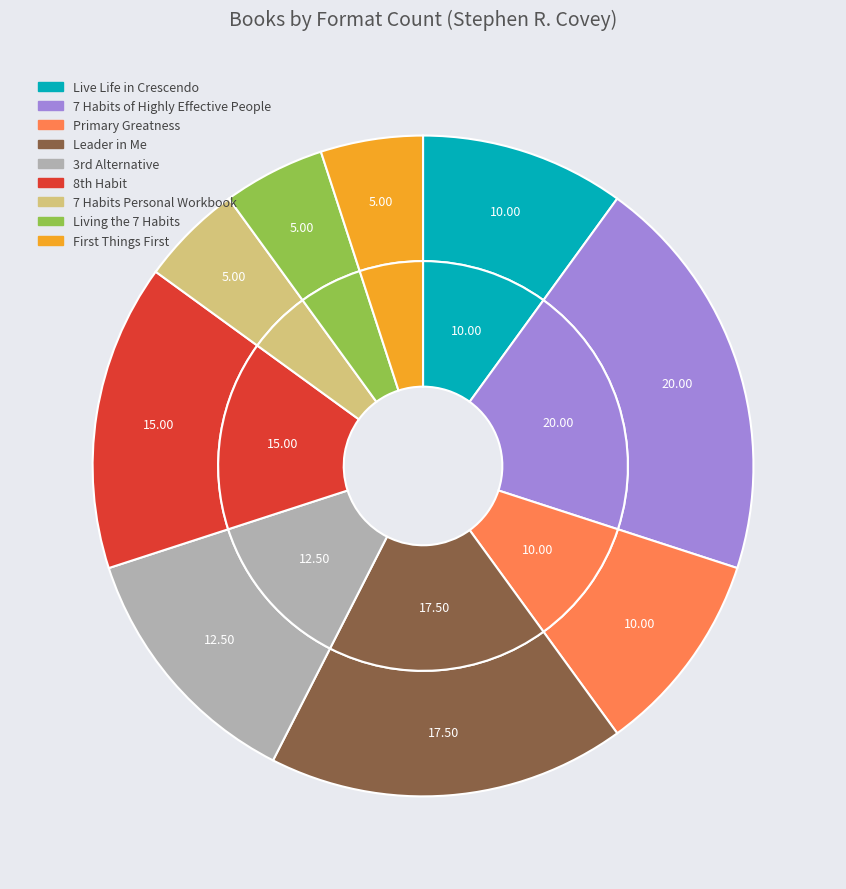

How many slices are in this pie chart?

9